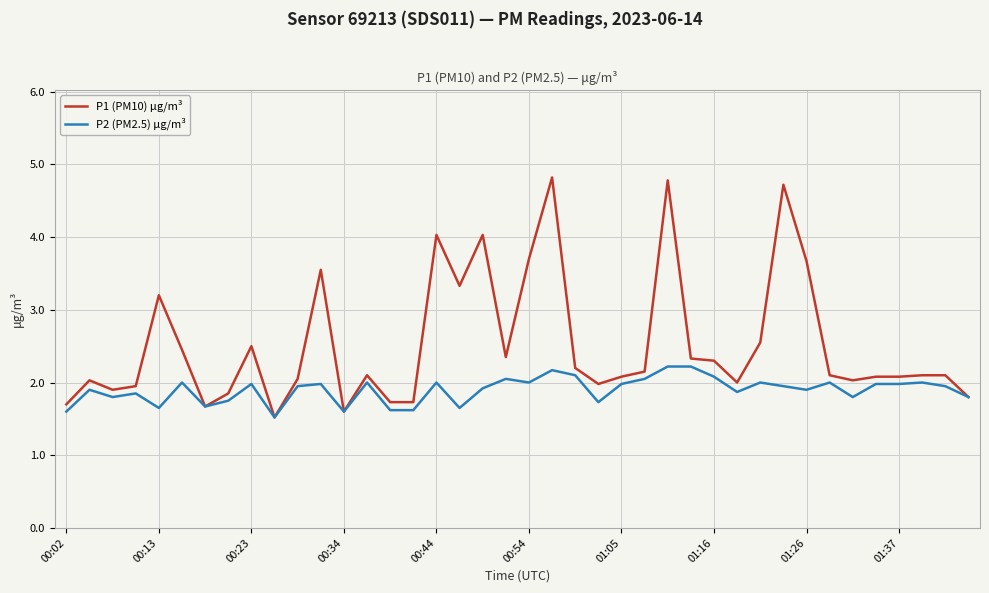

What is the minimum value for P2 (PM2.5) μg/m³?

1.5